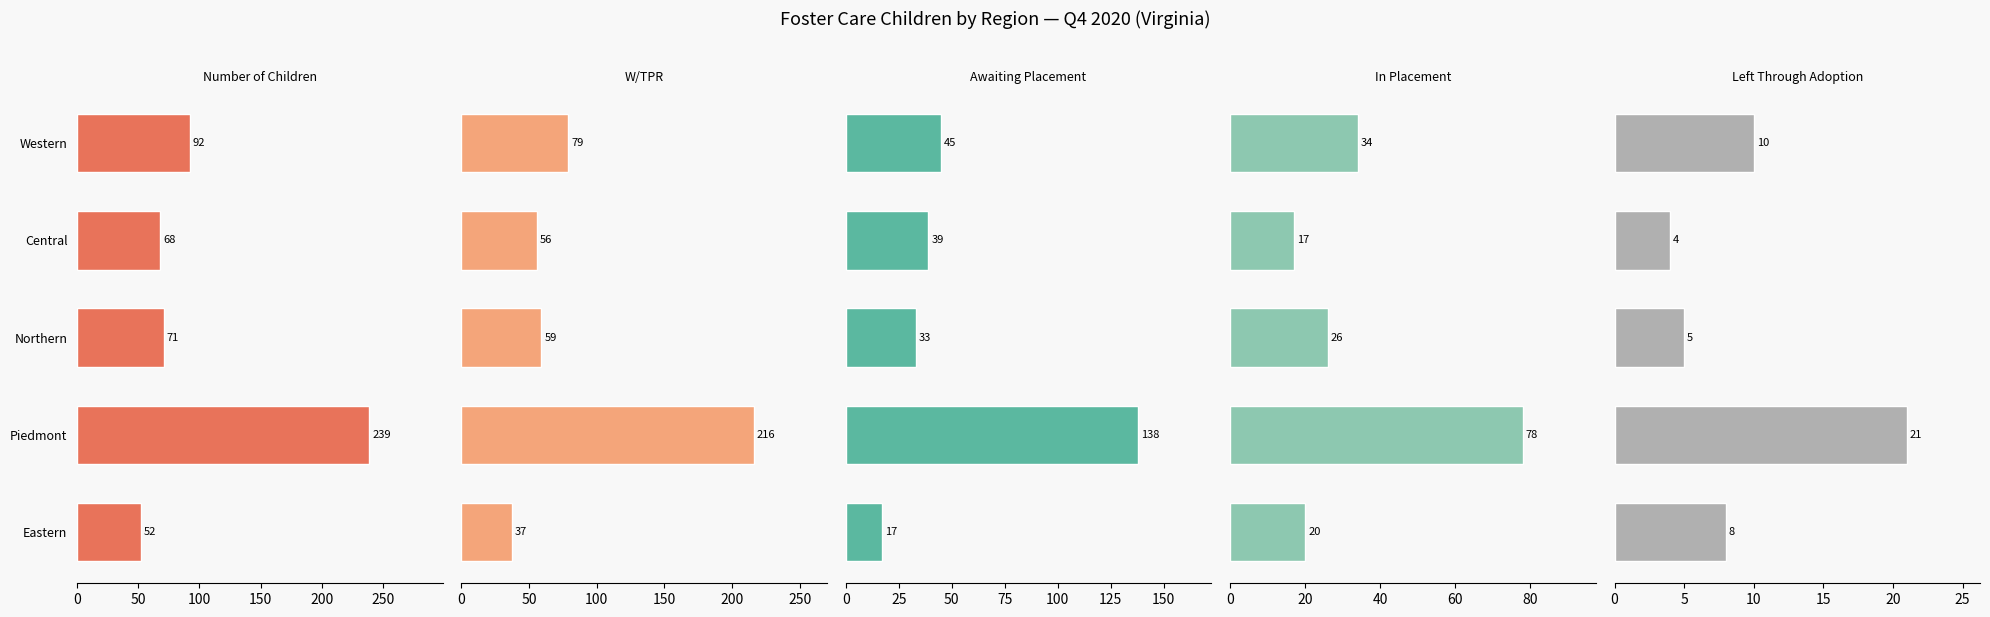

Is the value of In Placement at Piedmont greater than the value of Left Through Adoption at Northern?

Yes